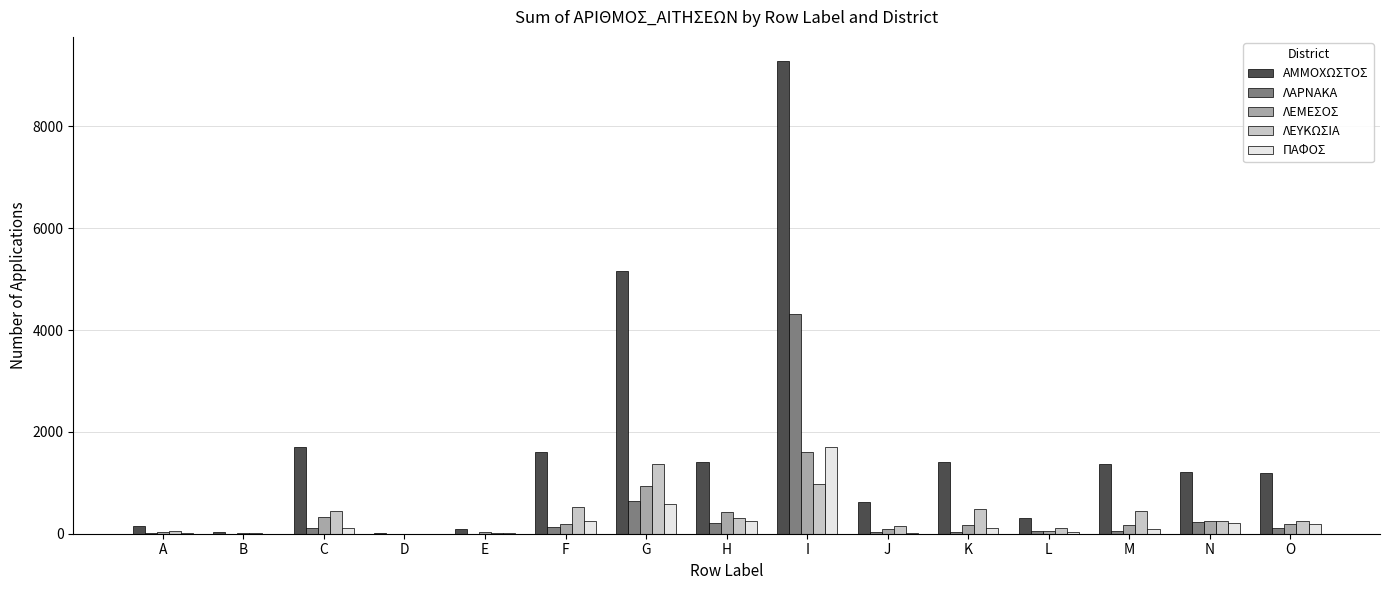

True or false: ΛΕΥΚΩΣΙΑ has a value of 1367 at G.

True